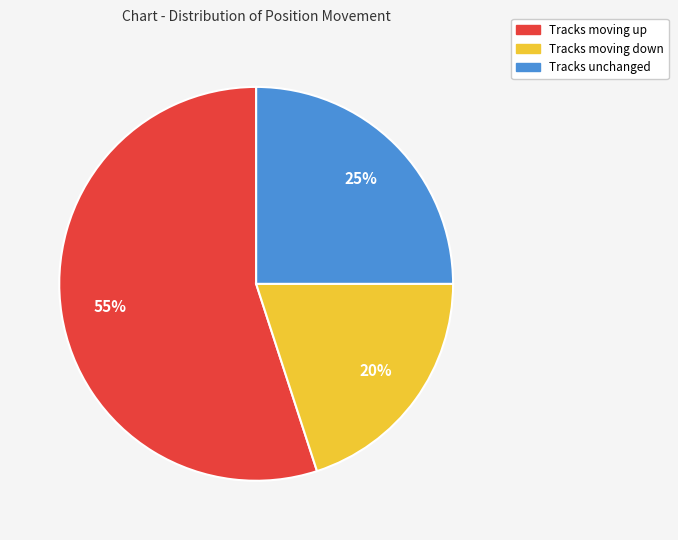

To the nearest percent, what is the average slice percentage?

33%